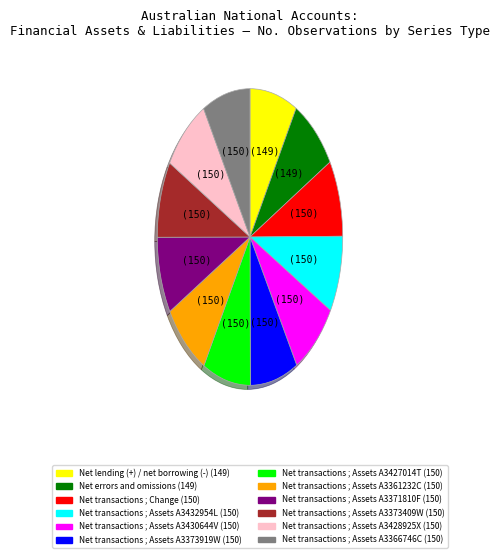

Is there any slice that represents more than half of the pie?

No